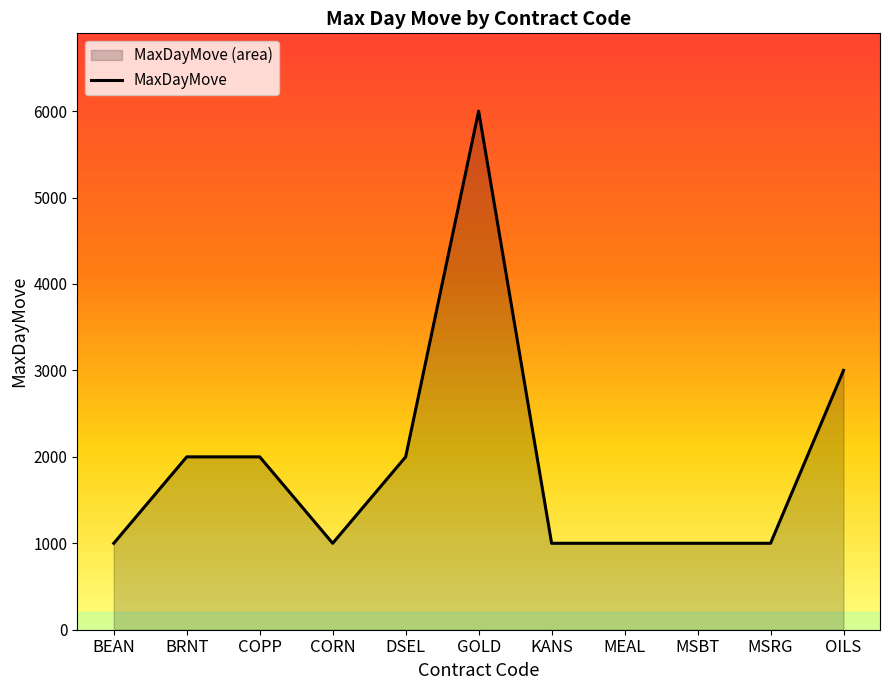

Where is the data nearest to the value 3500?

OILS